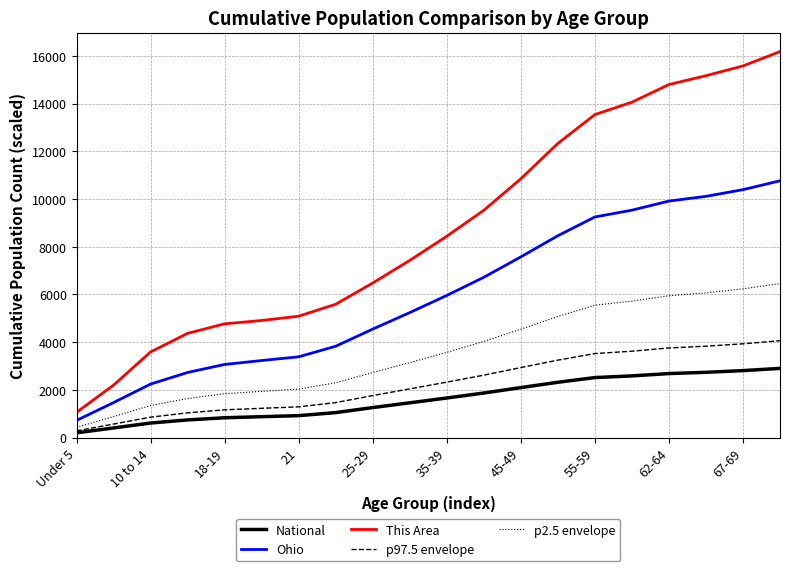

True or false: National and This Area intersect in this chart.

False